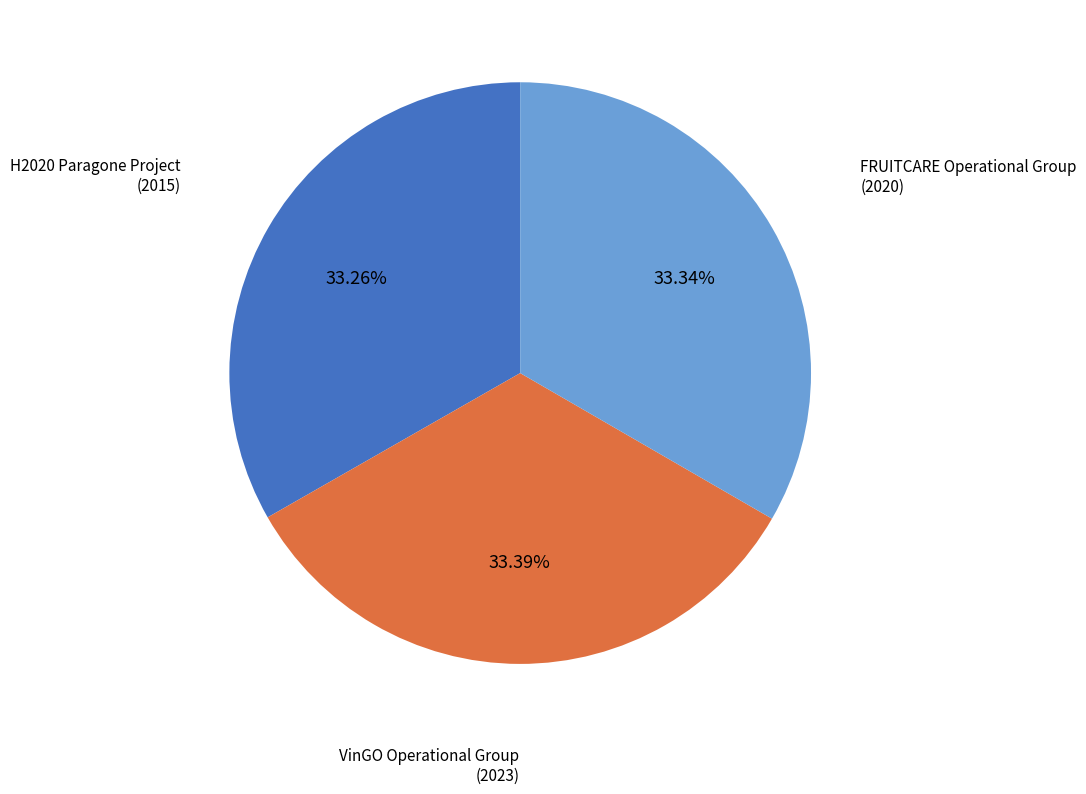

How many slices are in this pie chart?

3